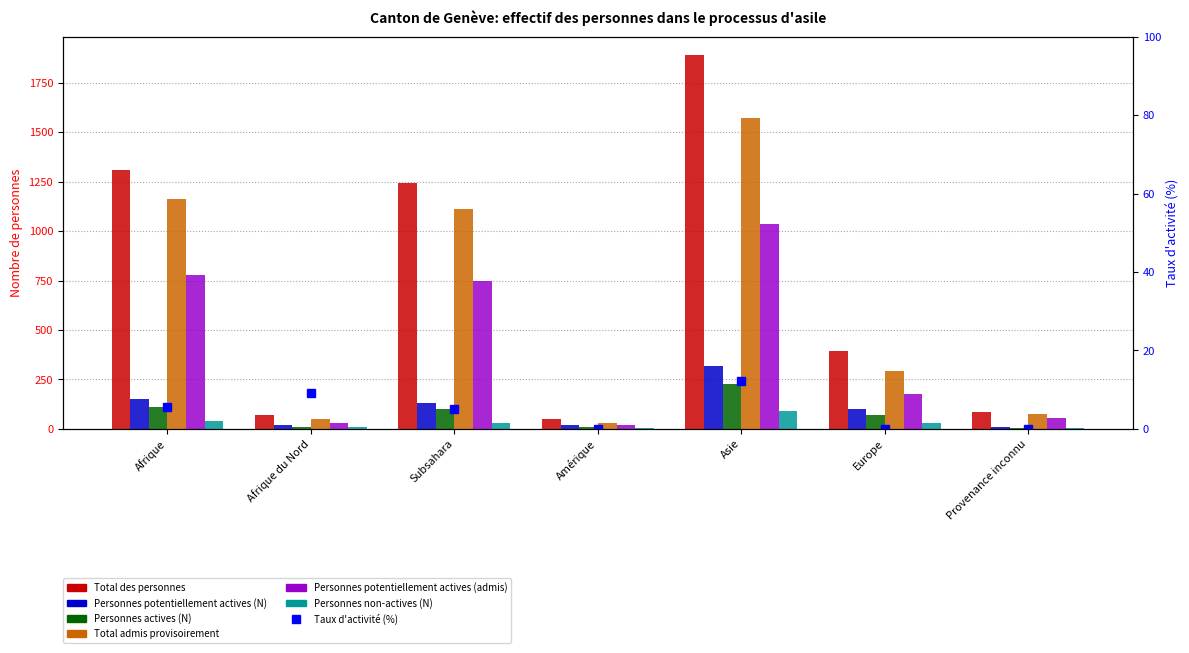

What is the average value of the Total des personnes series?

719